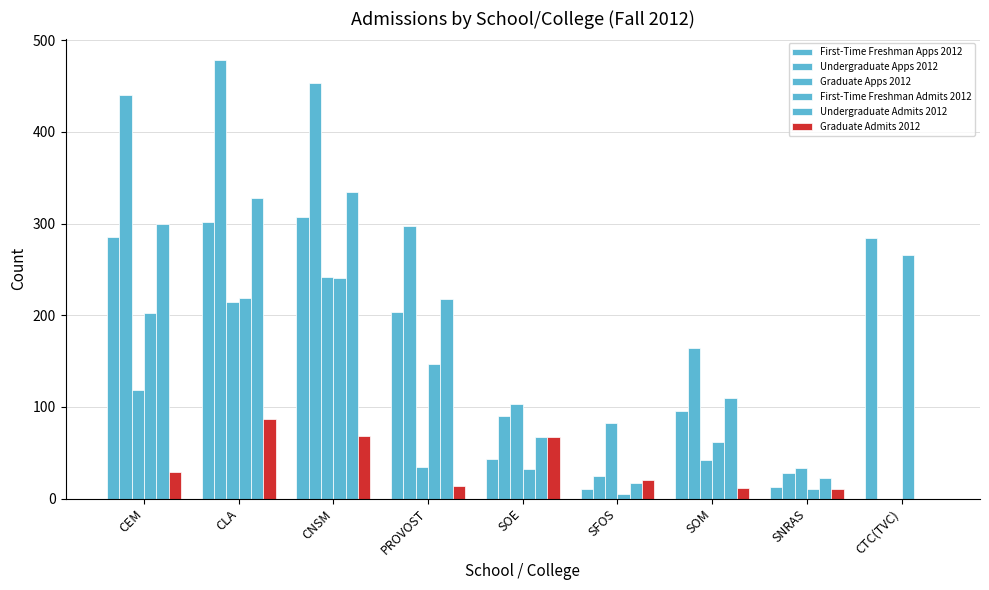

What is the maximum value shown in the chart?

478